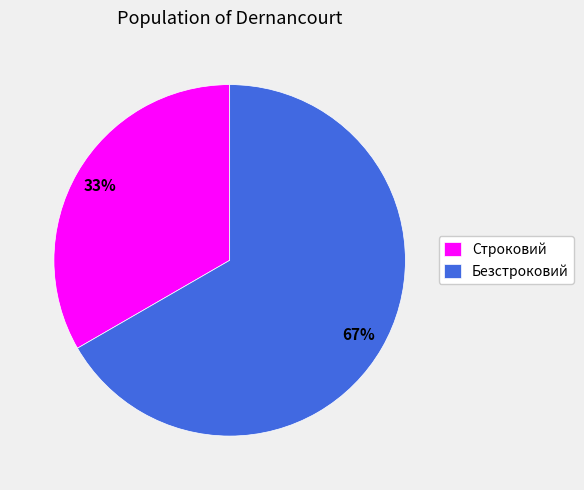

What is the ratio of the value at Строковий to the value at Безстроковий?

0.5